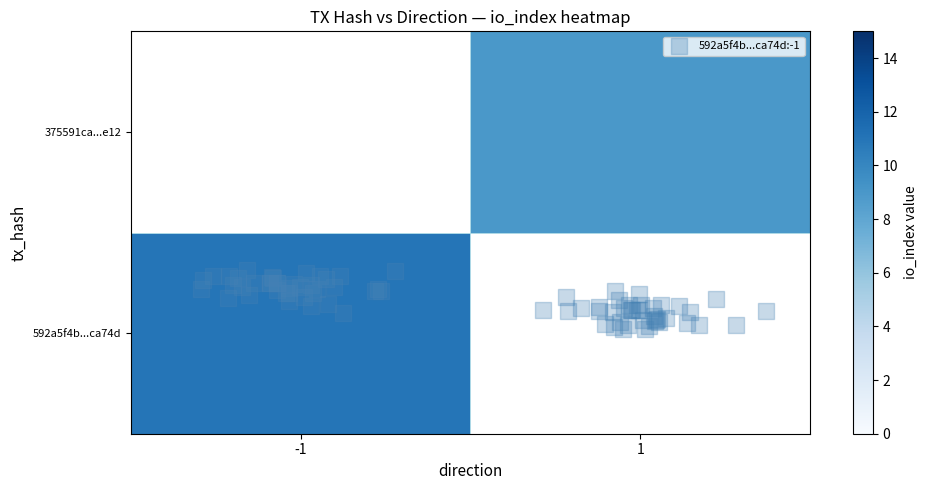

What is the sum of the 592a5f4b2823a82aa301d09d58bea60995ca74d values at io_index and direction?

10